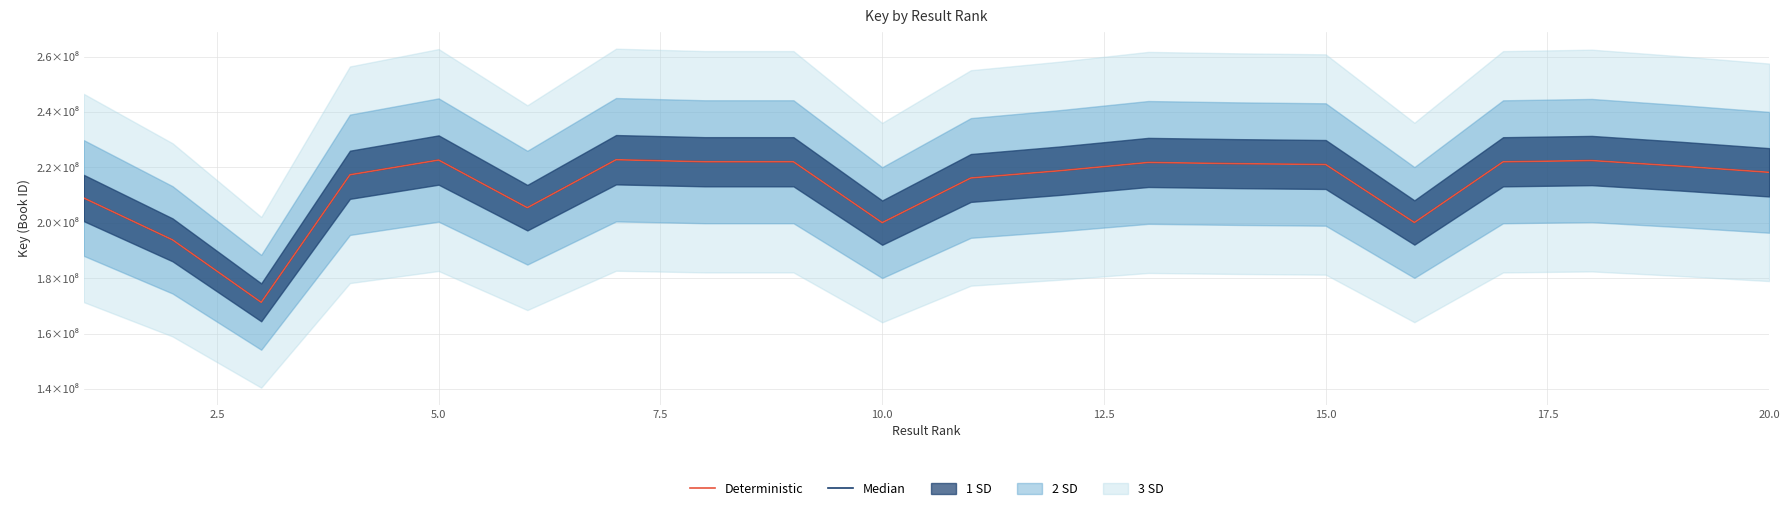

What is the difference between the maximum and minimum values in the Deterministic series?

51512183